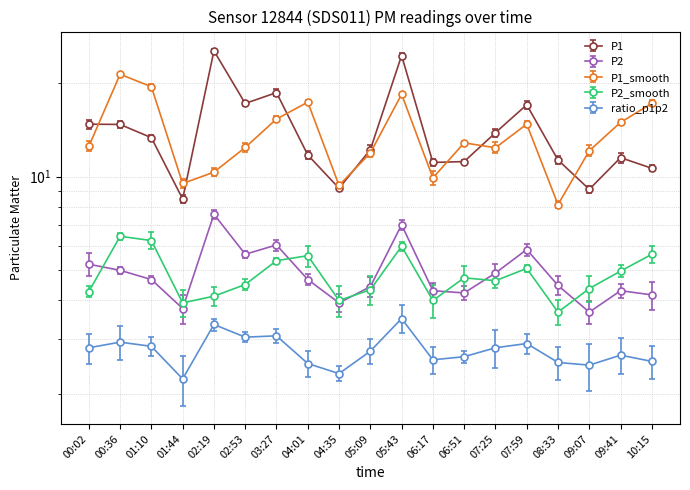

What is the spread (max minus min) of values at 02:19?

22.0